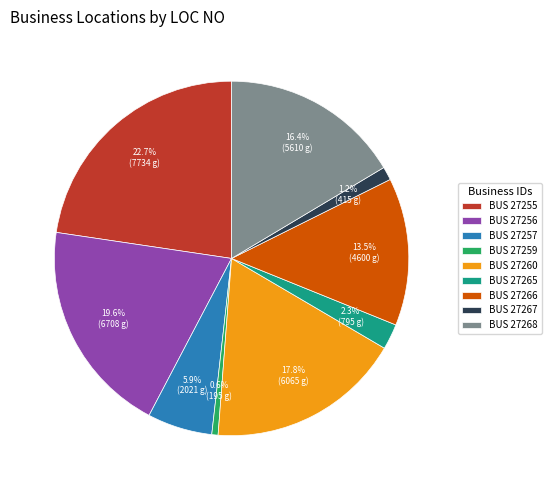

Which has a higher value, BUS 27265 or BUS 27260?

BUS 27260